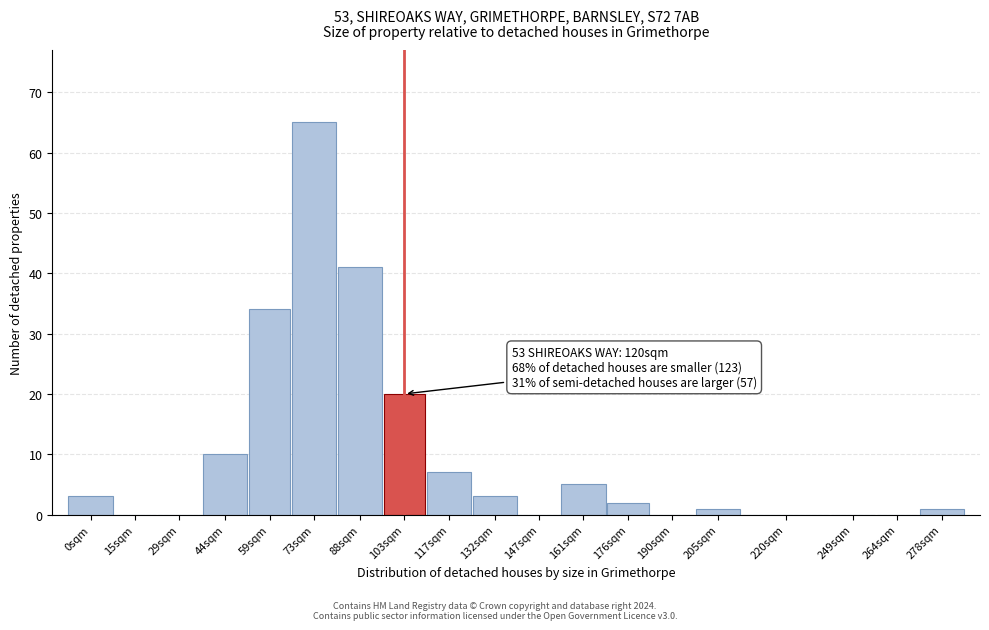

Reading left to right, transcribe all the data shown in this chart.

0sqm=3	15sqm=0	29sqm=0	44sqm=10	59sqm=34	73sqm=65	88sqm=41	103sqm=20	117sqm=7	132sqm=3	147sqm=0	161sqm=5	176sqm=2	190sqm=0	205sqm=1	220sqm=0	249sqm=0	264sqm=0	278sqm=1